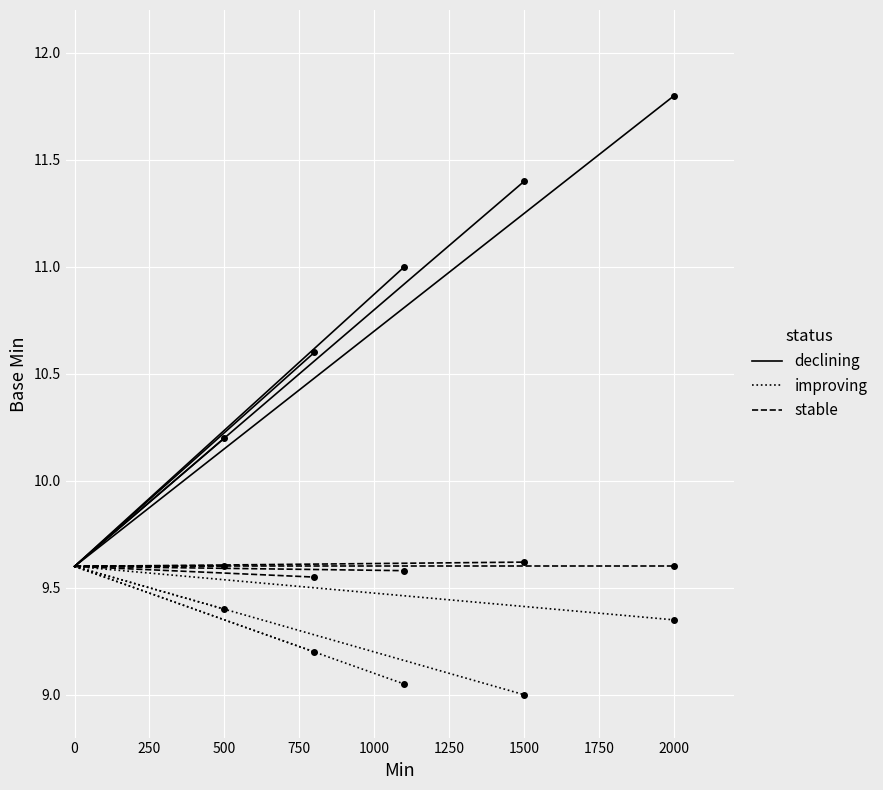

Which series has the largest range (max minus min)?

declining